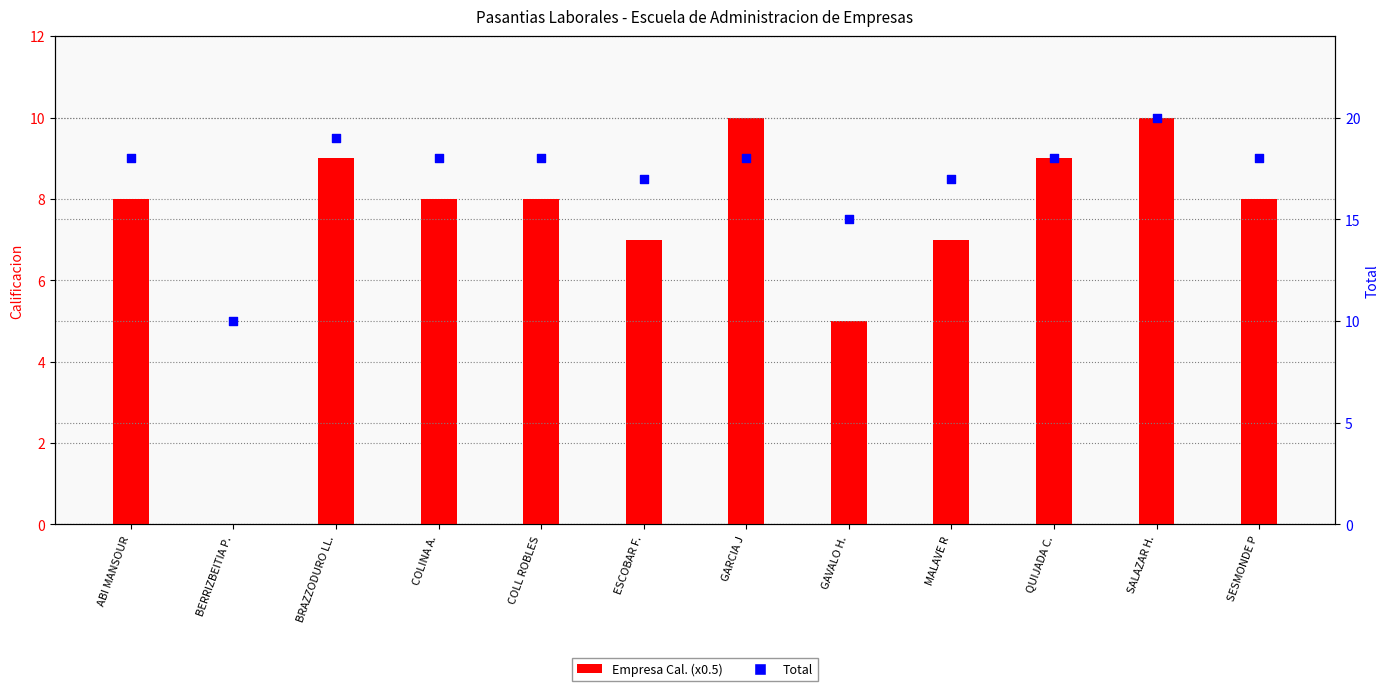

What is the total value across all series at ABI MANSOUR?

26